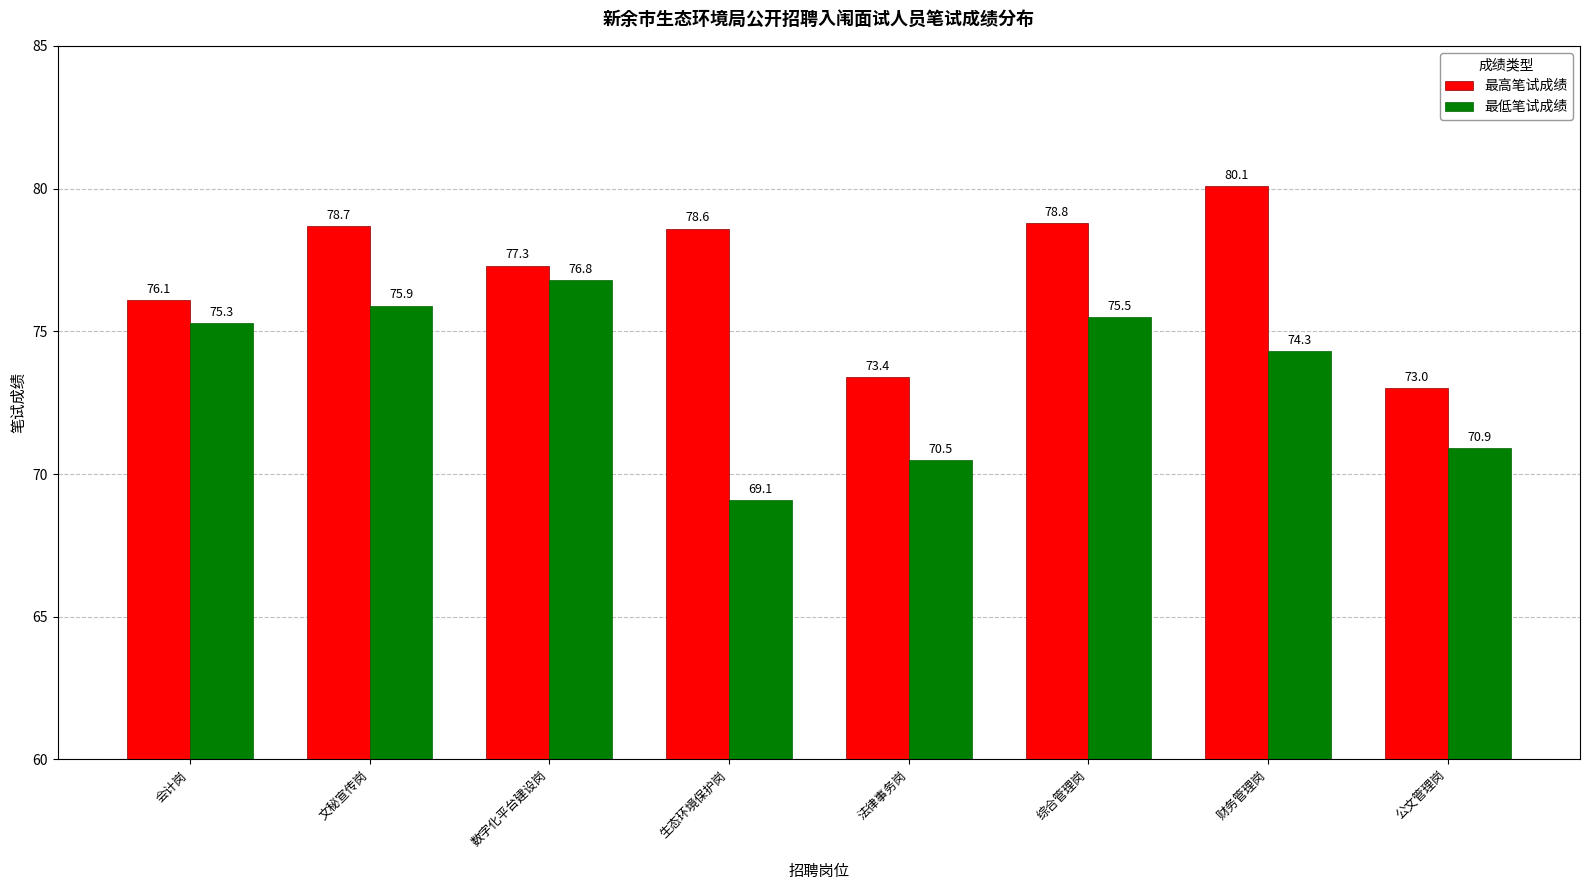

What are all the series names shown in the legend?

最高笔试成绩, 最低笔试成绩